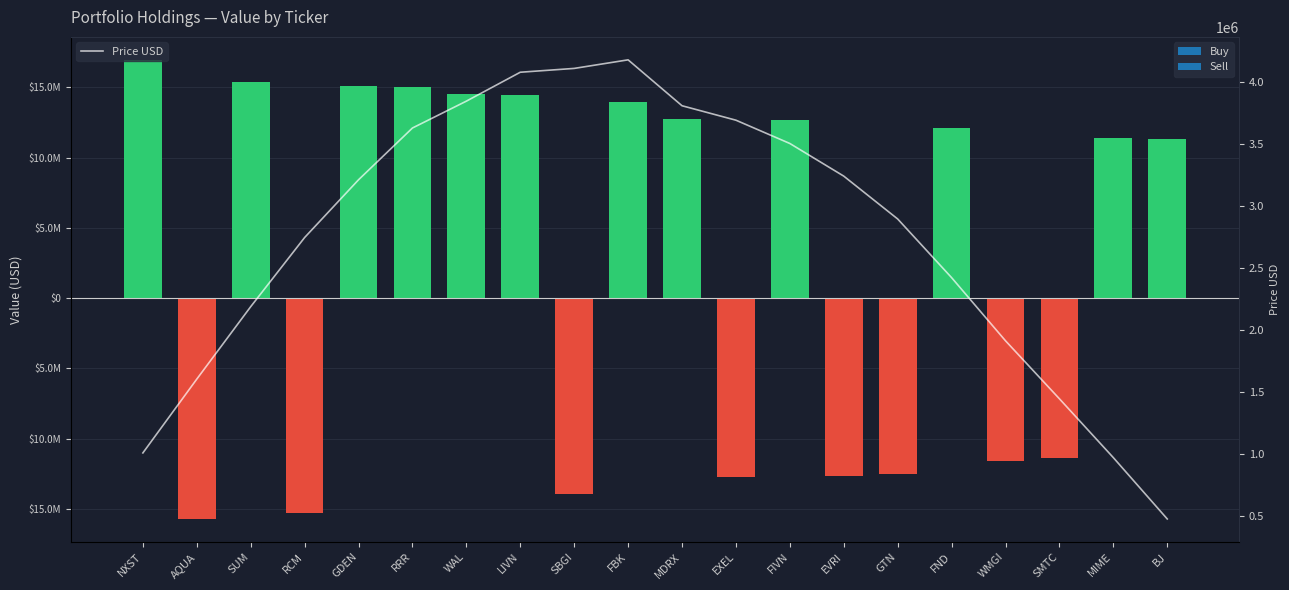

What is the difference between the second highest and minimum values?

3632682.8